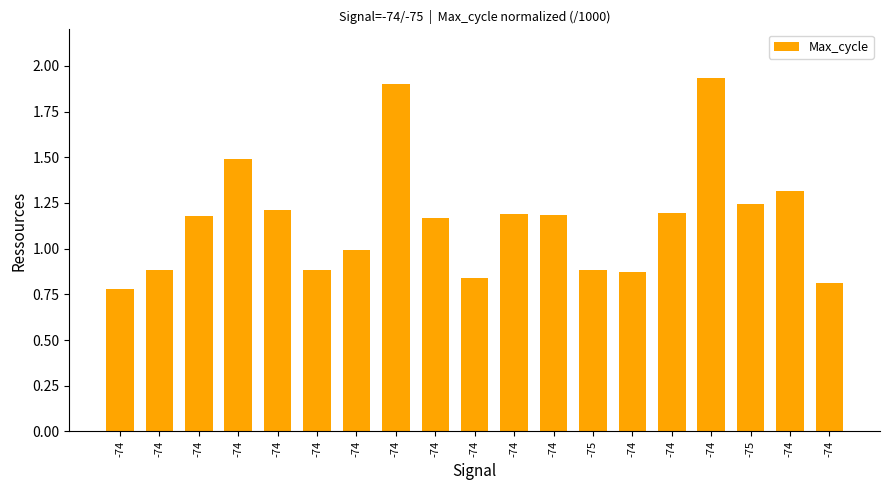

Reading left to right, what are all the values shown in this chart?

-74=0.8	-74=0.9	-74=1.2	-74=1.5	-74=1.2	-74=0.9	-74=1.0	-74=1.9	-74=1.2	-74=0.8	-74=1.2	-74=1.2	-75=0.9	-74=0.9	-74=1.2	-74=1.9	-75=1.2	-74=1.3	-74=0.8